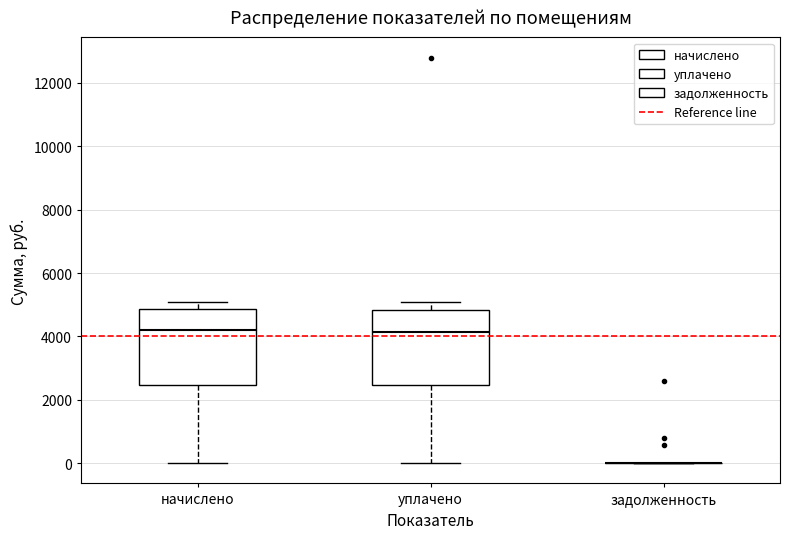

Reading left to right, read every box against the y-axis: the position of its median line, the range the box covers, and the ends of its whiskers. The values are not printed on the chart, so give them approximately, as read against the axis.

начислено: median 4200, box 2400 to 4800, whiskers 0 to 5000
уплачено: median 4200, box 2400 to 4800, whiskers 0 to 5000
задолженность: box collapsed to a line at 0, whiskers 0 to 0